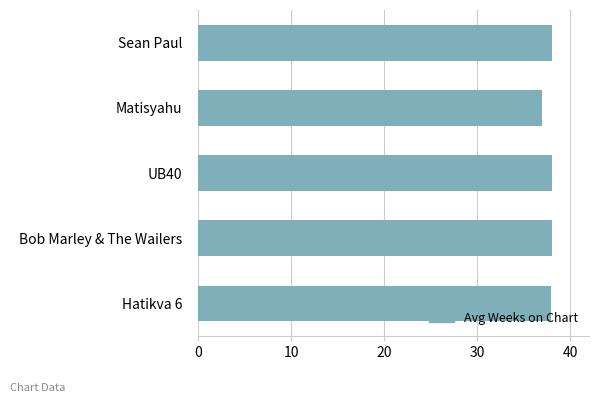

Between Matisyahu and Sean Paul, which is larger?

Sean Paul